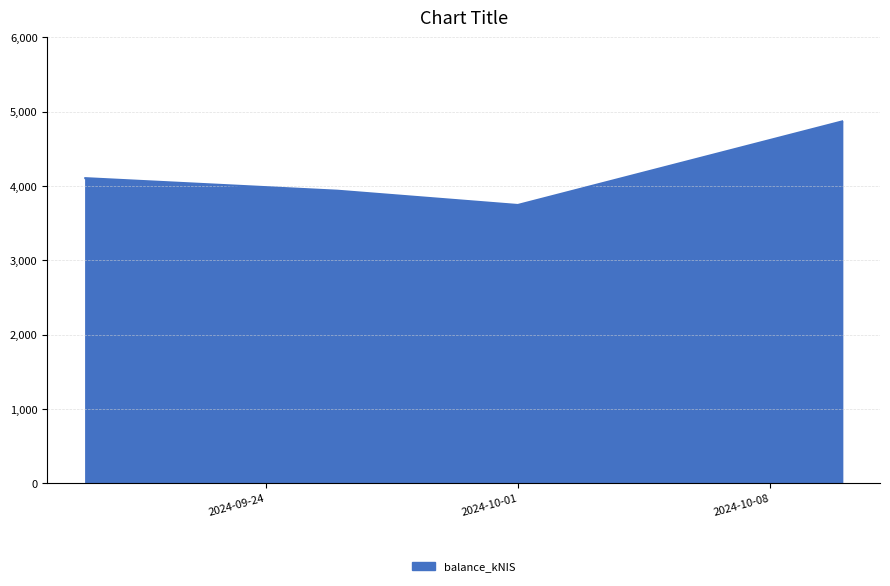

What is the sum of all values?

16659.5